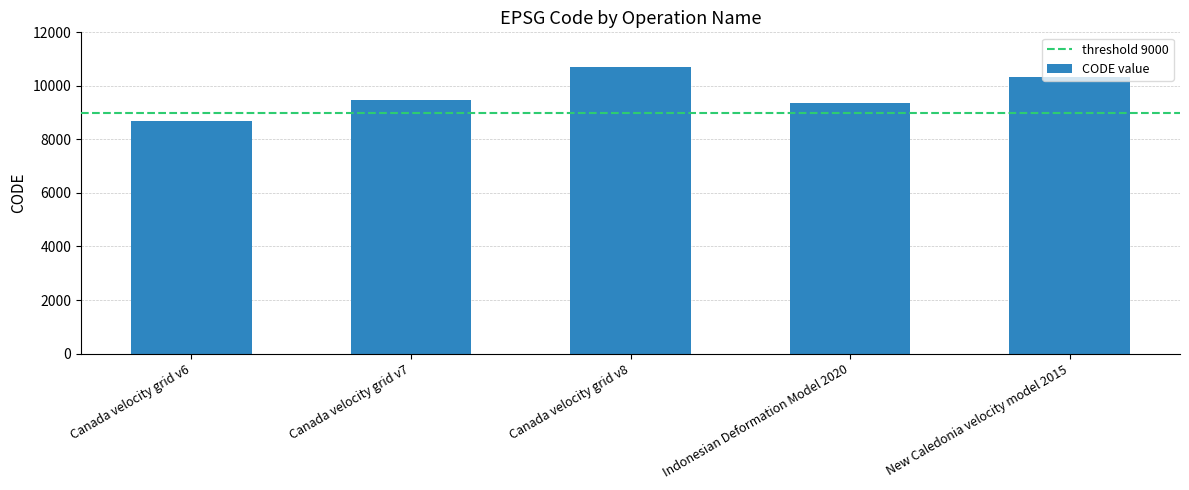

Is it true that the value at Indonesian Deformation Model 2020 is 9375?

True